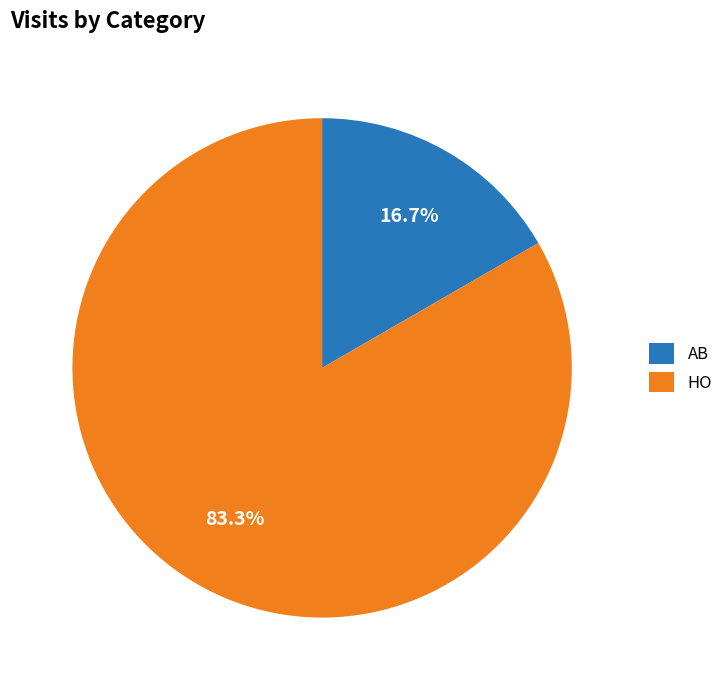

Combined, what portion of the pie is HO and AB?

100.0%